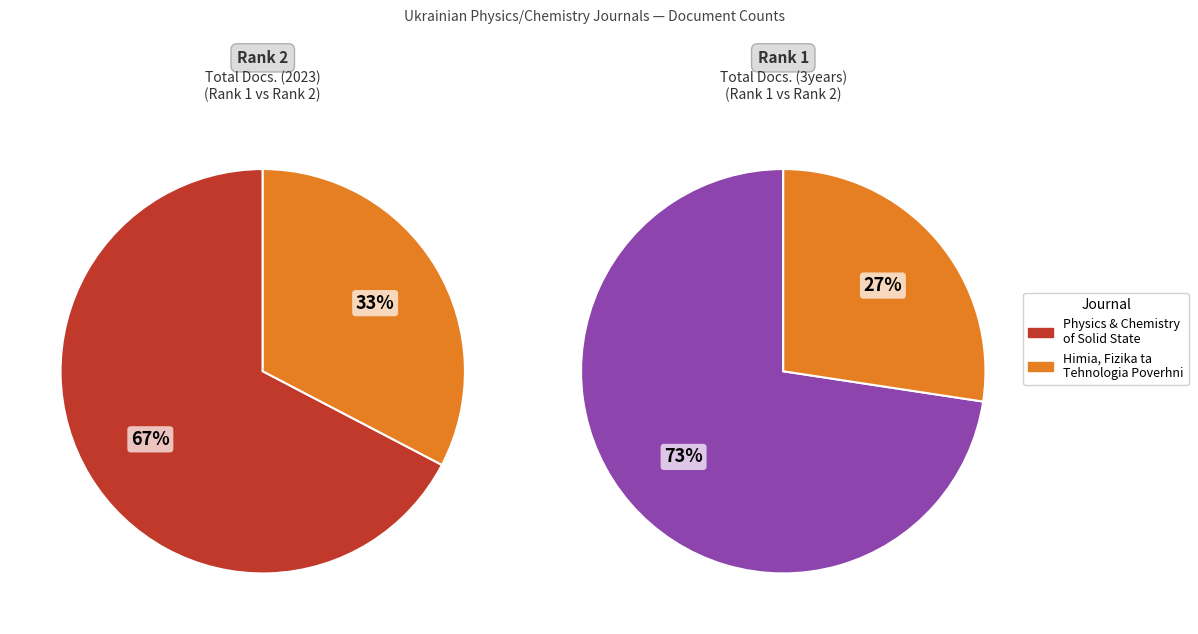

What is the difference between the highest and lowest values at Physics and Chemistry of Solid State?

2623